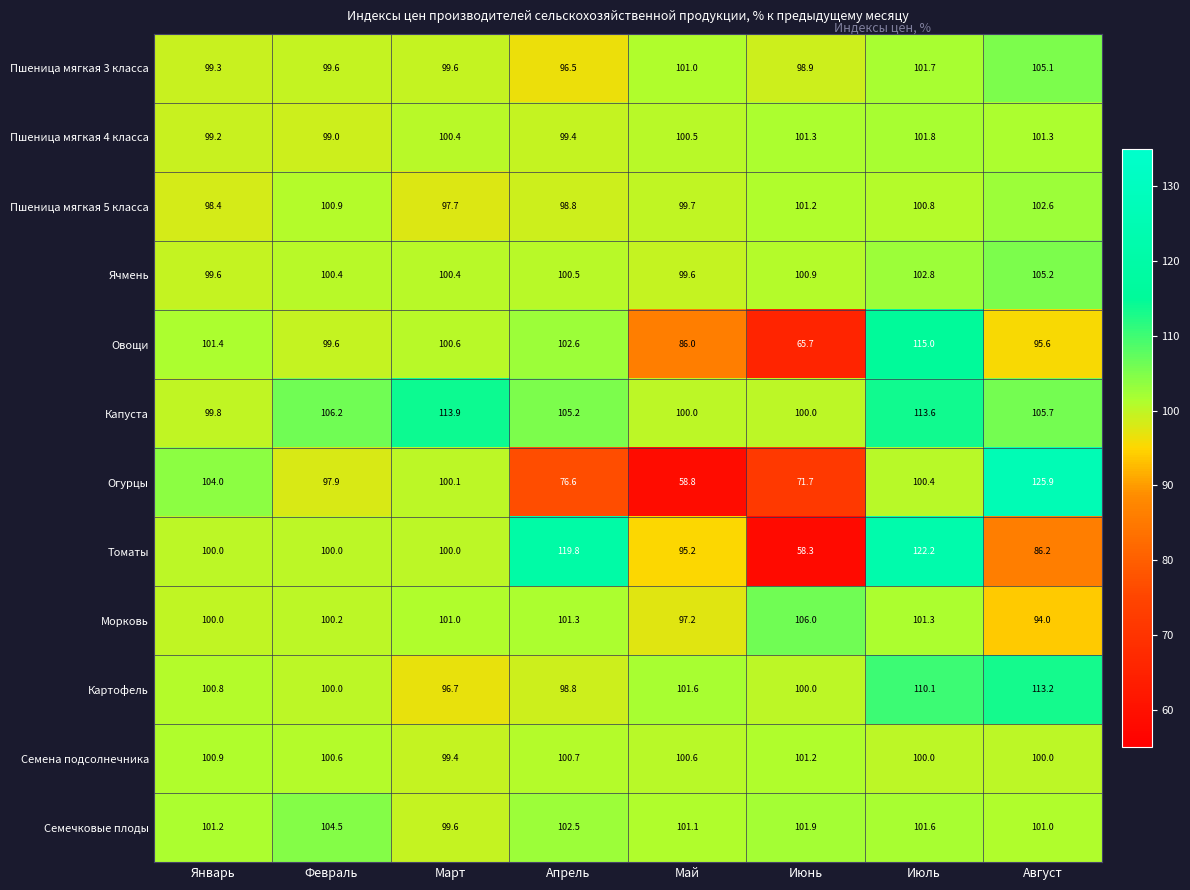

What is the total value across all series at Февраль?

1208.9